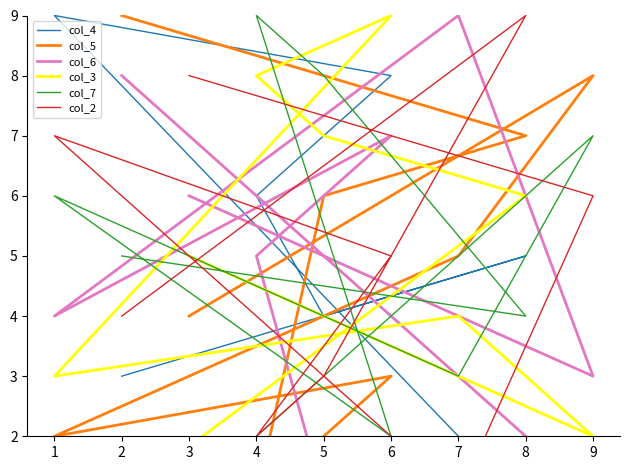

Is the value of col_5 at 8 greater than the value of col_7 at 7?

Yes